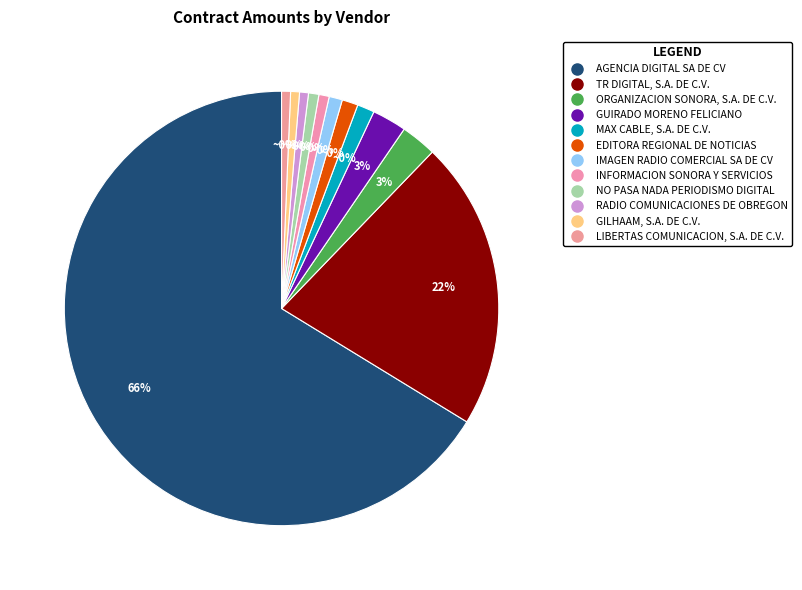

To the nearest percent, what is the difference between the NO PASA NADA PERIODISMO DIGITAL and MAX CABLE, S.A. DE C.V. slice percentages?

1%